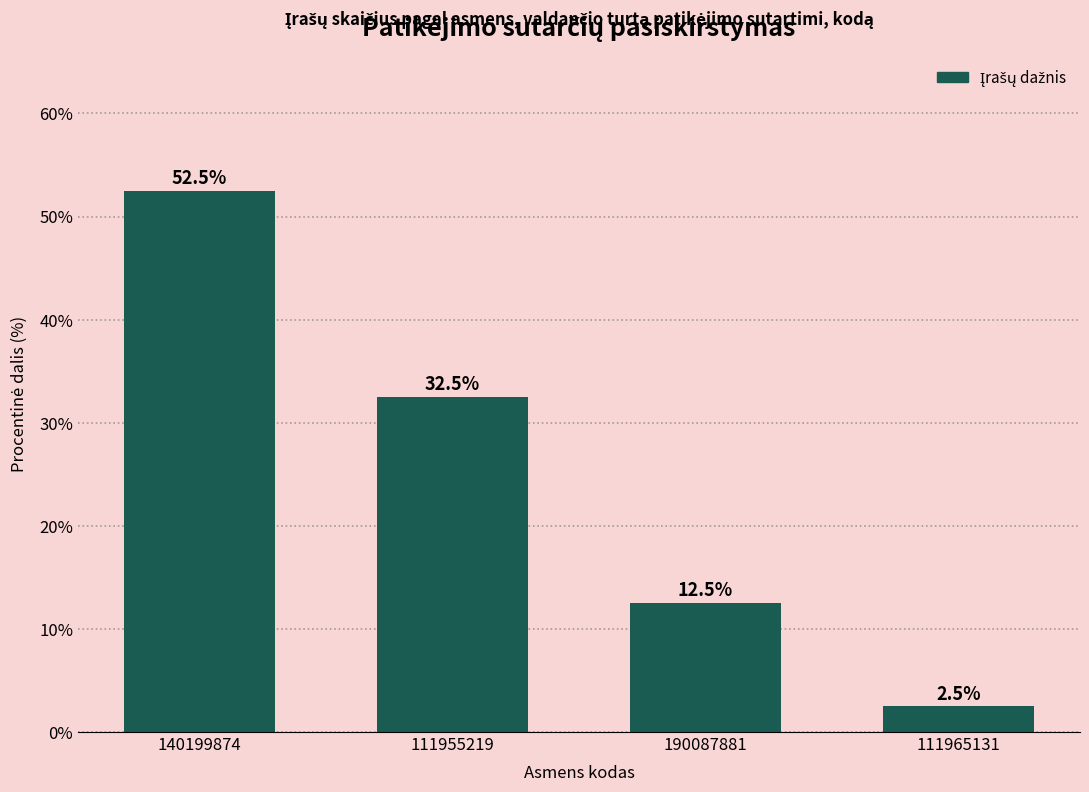

Reading left to right, what are all the values shown in this chart?

52.5	32.5	12.5	2.5